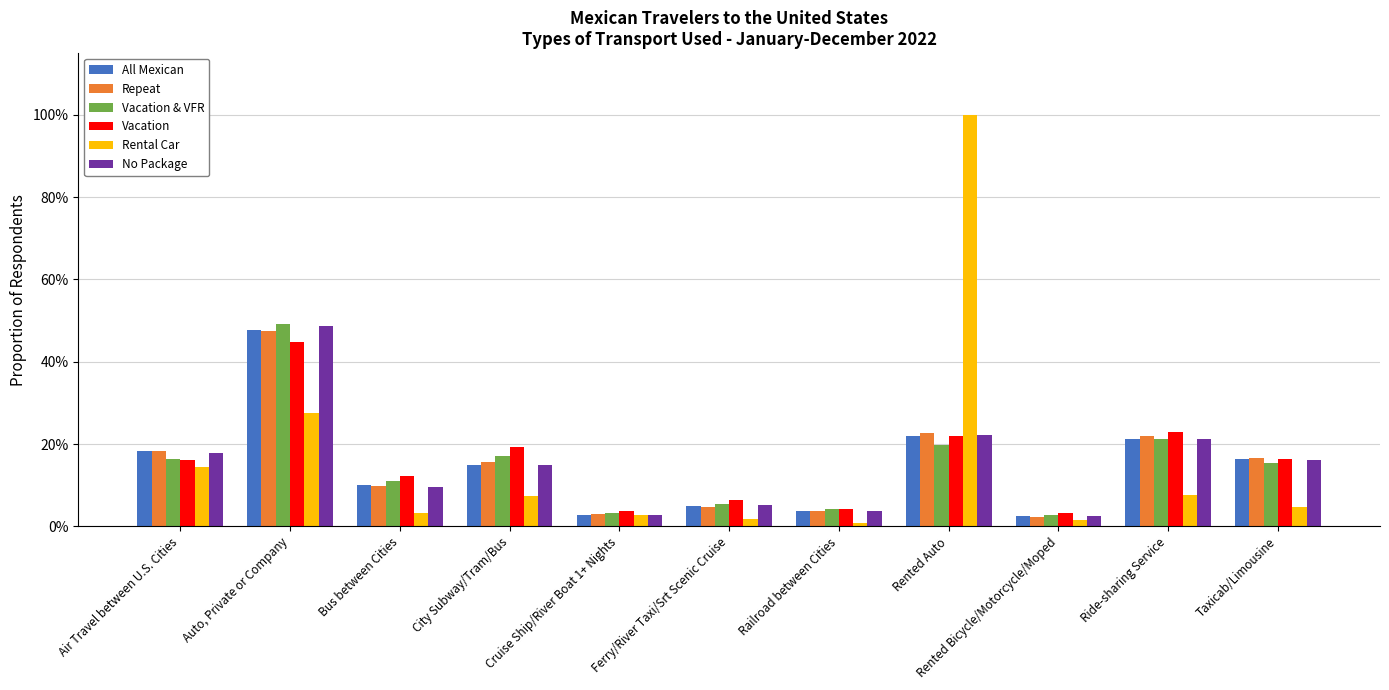

Does the chart contain any negative values?

No